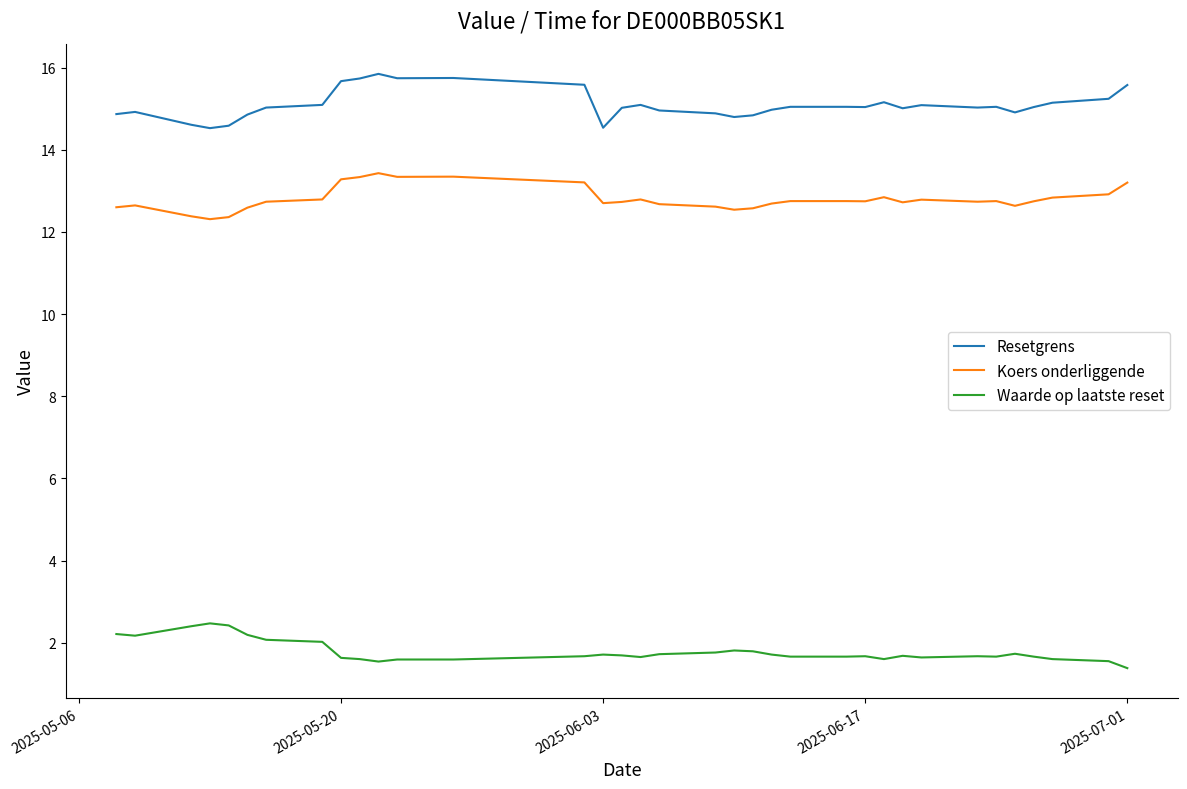

True or false: Waarde op laatste reset and Koers onderliggende intersect in this chart.

False